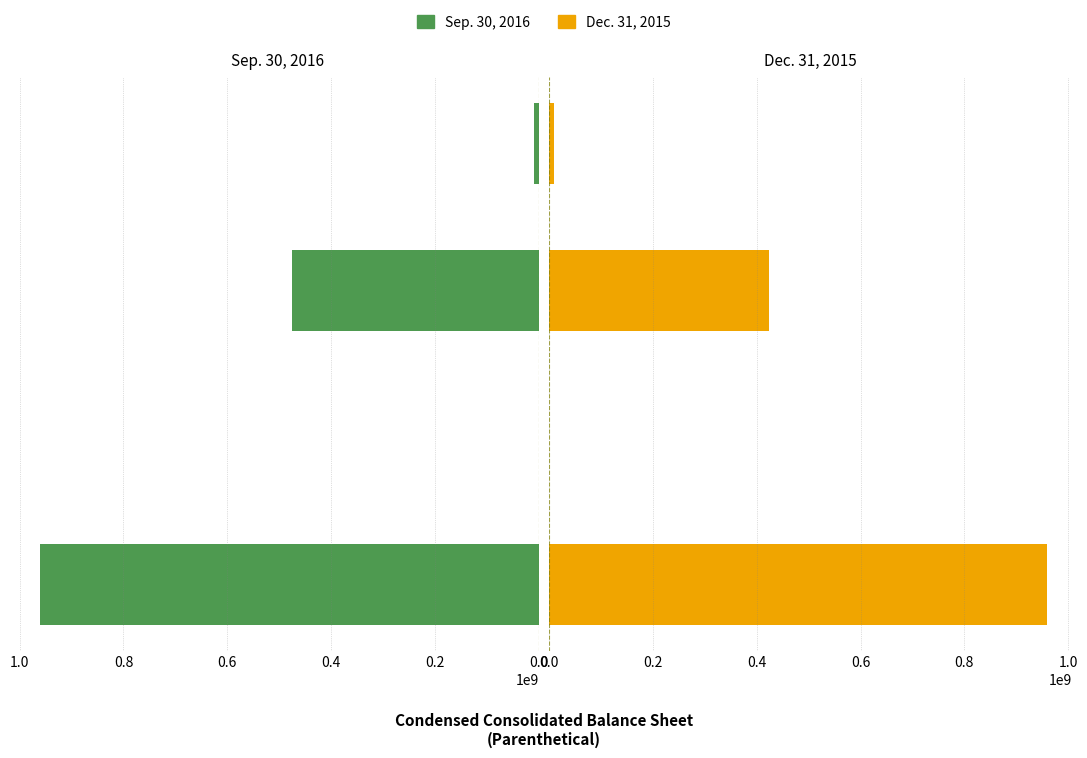

Reading left to right, transcribe all the data shown in this chart.

Sep. 30, 2016: 960000000.0	0.1	475041453.0	9892680.0
Dec. 31, 2015: 960000000.0	0.1	423768593.0	9892680.0